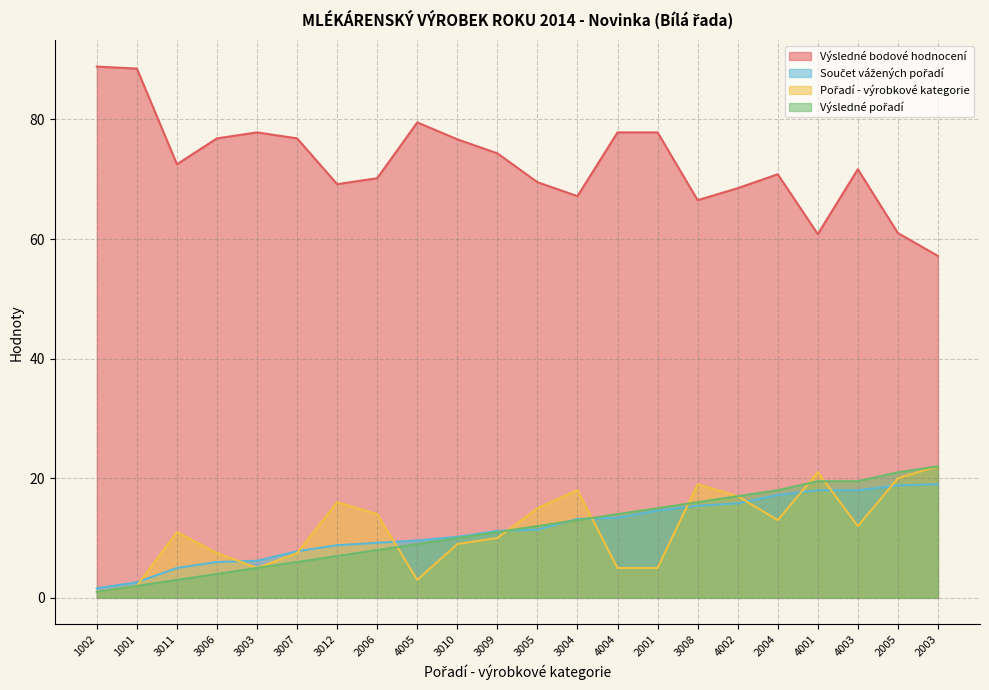

At which category is the sum across all series the highest?

4003